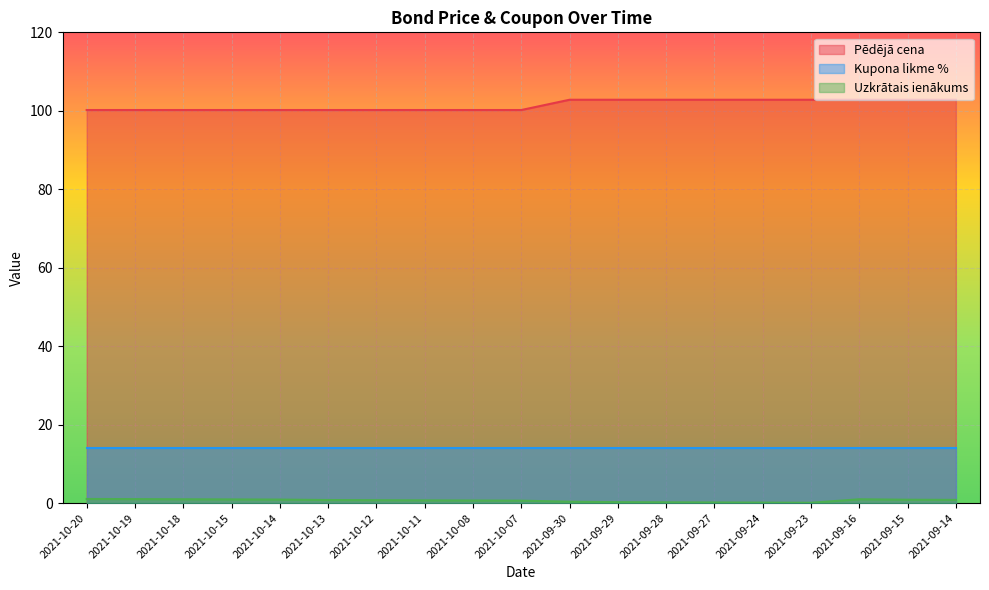

What is the spread (max minus min) of values at 2021-10-18?

99.2